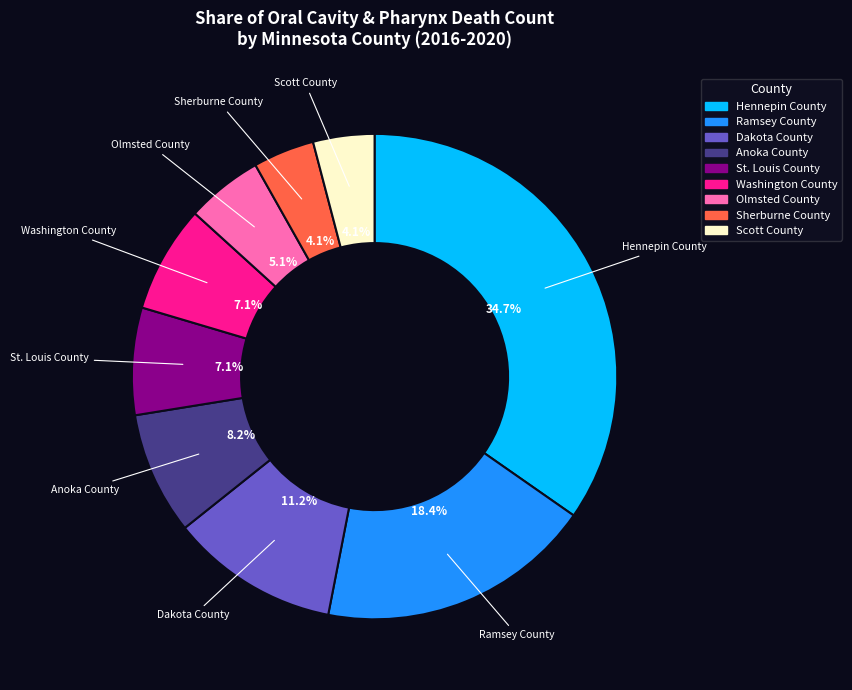

To the nearest percent, what percentage of the pie is Ramsey County?

18%